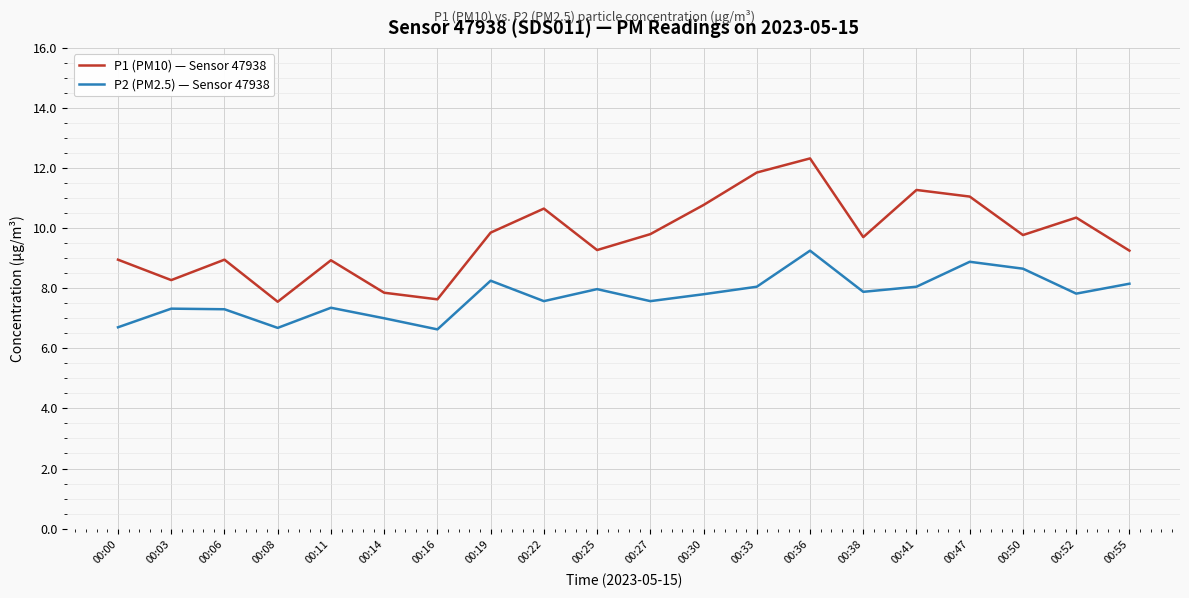

True or false: P1 (PM10) — Sensor 47938 has a value of 9.8 at 00:27.

True